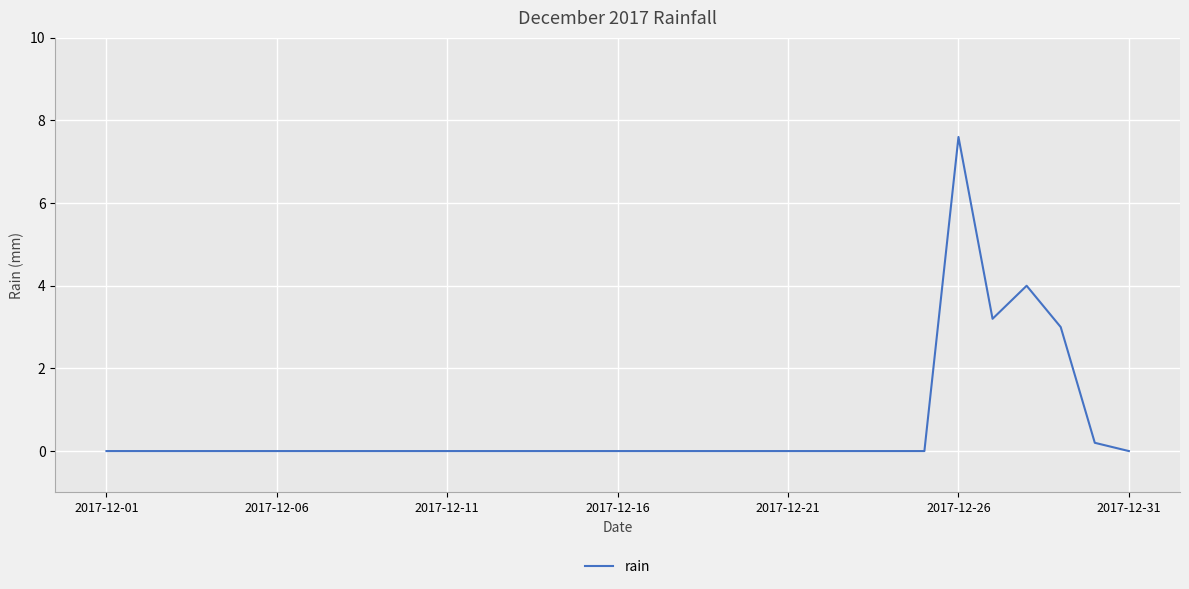

Is this an area chart (filled region under the line)?

No